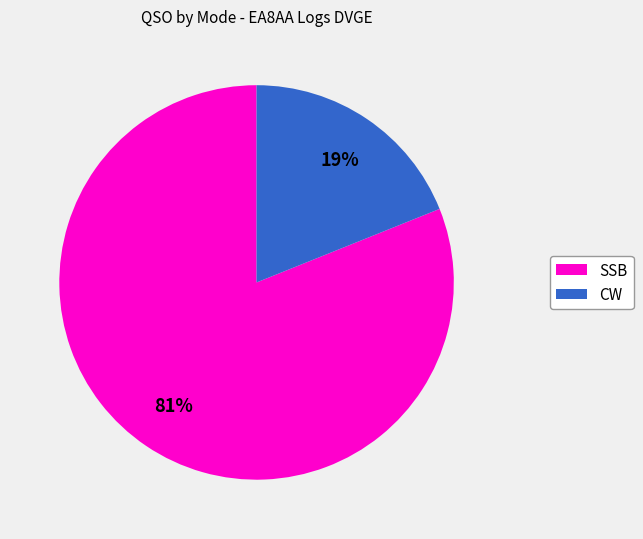

To the nearest percent, what is the average slice percentage?

50%